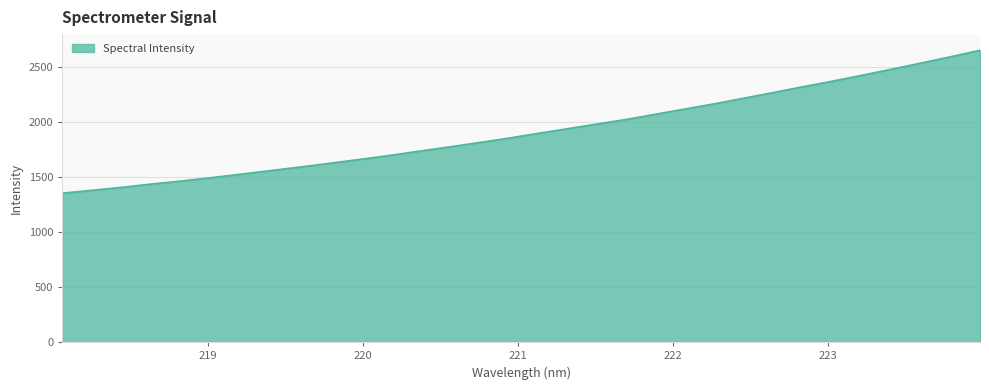

Reading left to right, list all the values displayed in this chart.

1354.3	1380.2	1406.9	1437.0	1464.1	1494.4	1525.9	1558.3	1591.2	1625.0	1659.7	1695.4	1734.0	1772.2	1811.5	1851.7	1895.1	1937.8	1980.5	2022.5	2070.2	2118.0	2165.7	2217.0	2268.2	2321.1	2372.1	2425.5	2480.6	2536.8	2594.0	2653.2